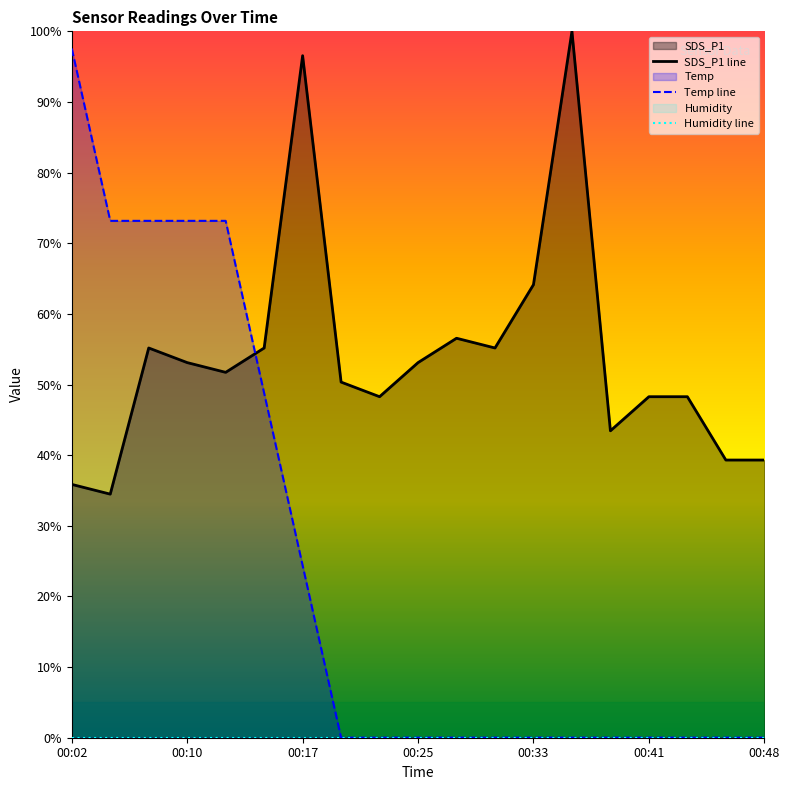

The SDS_P1 line series shows 138.7 at 13. True or false?

False